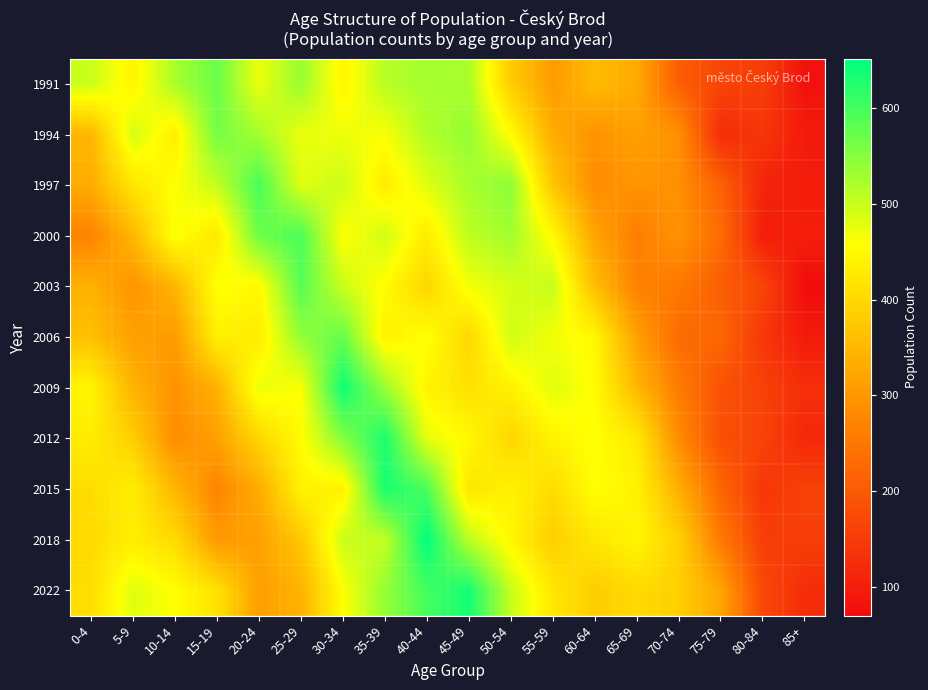

Reading left to right, extract all data points from this chart.

1991: 0-4=499	5-9=442	10-14=523	15-19=571	20-24=472	25-29=536	30-34=443	35-39=512	40-44=527	45-49=523	50-54=381	55-59=306	60-64=356	65-69=330	70-74=209	75-79=165	80-84=153	85+=79
1994: 0-4=350	5-9=490	10-14=434	15-19=564	20-24=526	25-29=473	30-34=471	35-39=463	40-44=518	45-49=538	50-54=453	55-59=334	60-64=294	65-69=315	70-74=290	75-79=123	80-84=140	85+=94
1997: 0-4=333	5-9=420	10-14=459	15-19=503	20-24=597	25-29=482	30-34=497	35-39=430	40-44=482	45-49=524	50-54=544	55-59=371	60-64=285	65-69=296	70-74=289	75-79=215	80-84=111	85+=97
2000: 0-4=271	5-9=350	10-14=464	15-19=424	20-24=569	25-29=594	30-34=457	35-39=492	40-44=430	45-49=509	50-54=529	55-59=451	60-64=320	65-69=263	70-74=296	75-79=232	80-84=100	85+=100
2003: 0-4=339	5-9=297	10-14=346	15-19=460	20-24=450	25-29=587	30-34=498	35-39=453	40-44=396	45-49=467	50-54=489	55-59=501	60-64=360	65-69=268	70-74=253	75-79=209	80-84=166	85+=70
2006: 0-4=363	5-9=315	10-14=307	15-19=436	20-24=430	25-29=540	30-34=574	35-39=439	40-44=460	45-49=399	50-54=493	55-59=468	60-64=447	65-69=314	70-74=231	75-79=223	80-84=143	85+=94
2009: 0-4=444	5-9=343	10-14=294	15-19=341	20-24=474	25-29=460	30-34=641	35-39=535	40-44=441	45-49=413	50-54=438	55-59=481	60-64=454	65-69=351	70-74=259	75-79=187	80-84=159	85+=127
2012: 0-4=430	5-9=385	10-14=284	15-19=315	20-24=397	25-29=453	30-34=551	35-39=631	40-44=476	45-49=448	50-54=396	55-59=441	60-64=460	65-69=426	70-74=284	75-79=182	80-84=163	85+=117
2015: 0-4=406	5-9=432	10-14=348	15-19=273	20-24=332	25-29=440	30-34=437	35-39=632	40-44=596	45-49=420	50-54=439	55-59=405	60-64=458	65-69=440	70-74=338	75-79=223	80-84=142	85+=161
2018: 0-4=403	5-9=433	10-14=404	15-19=304	20-24=315	25-29=374	30-34=498	35-39=504	40-44=652	45-49=509	50-54=445	55-59=385	60-64=422	65-69=445	70-74=388	75-79=256	80-84=155	85+=154
2022: 0-4=407	5-9=482	10-14=457	15-19=415	20-24=312	25-29=342	30-34=458	35-39=539	40-44=600	45-49=636	50-54=501	55-59=422	60-64=383	65-69=402	70-74=388	75-79=322	80-84=171	85+=124